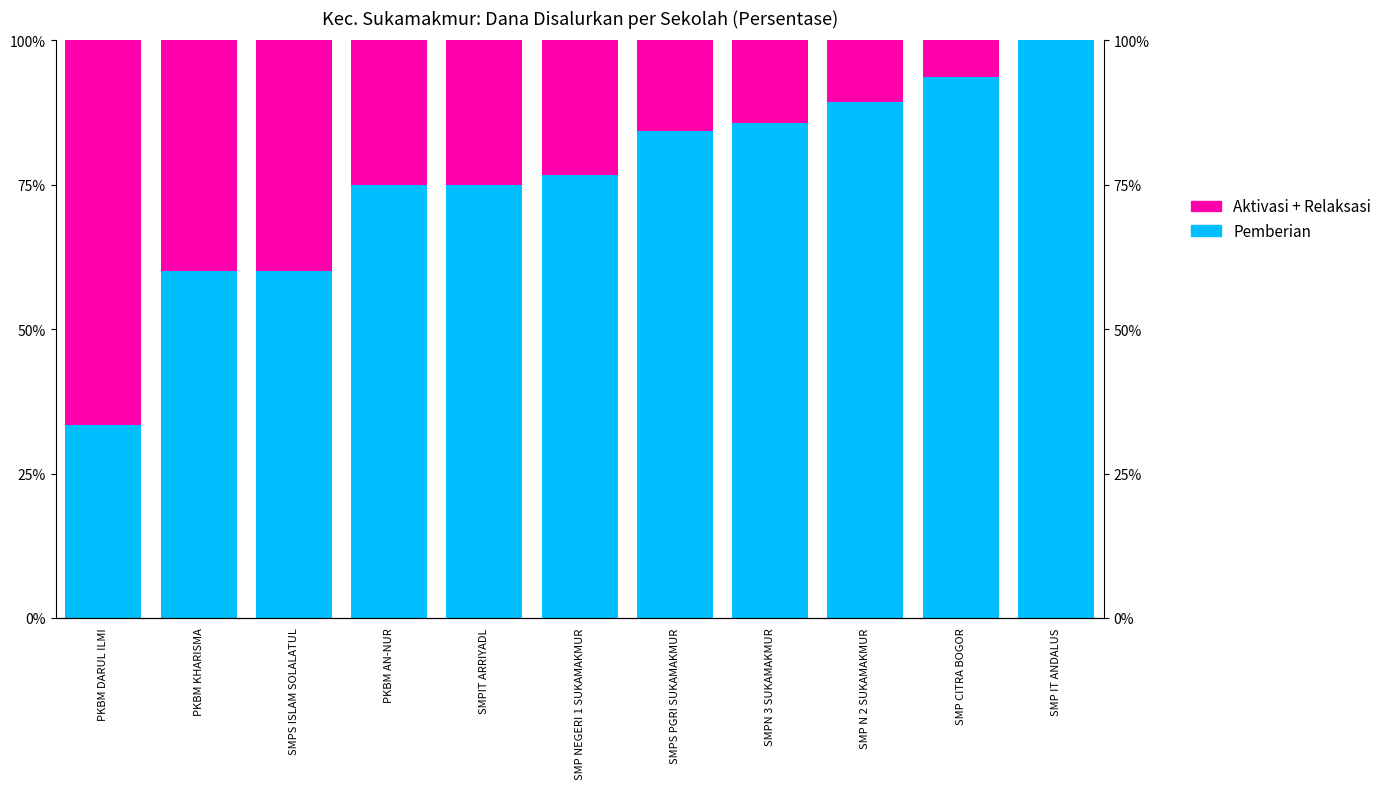

Which label corresponds to the largest value in the chart?

SMP IT ANDALUS